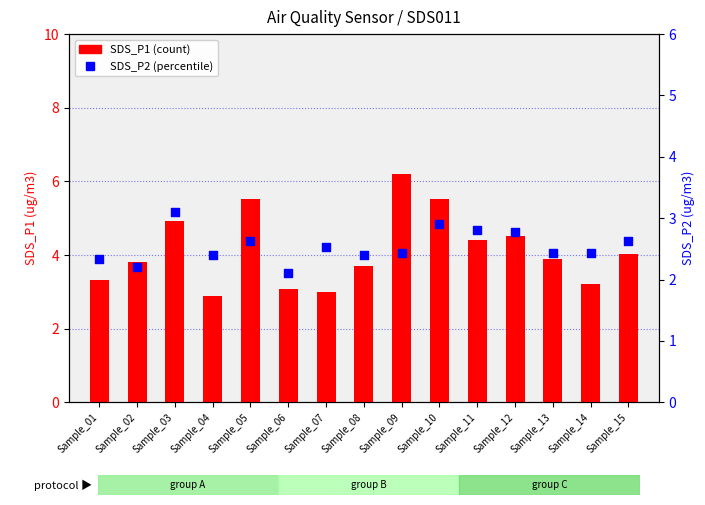

Which series has the largest total across all categories?

SDS_P1